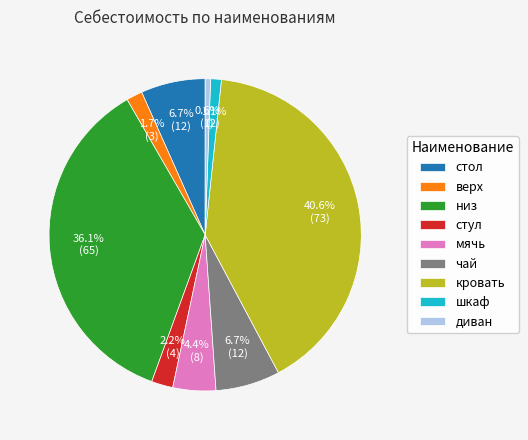

Between стул and низ, which is larger?

низ